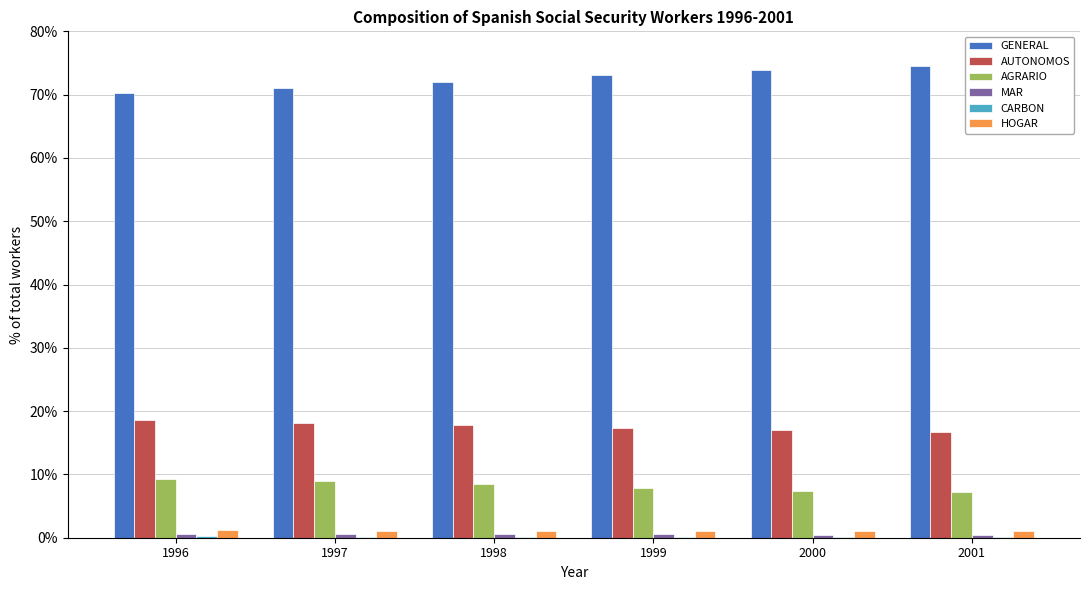

What is the greatest value displayed?

74.6